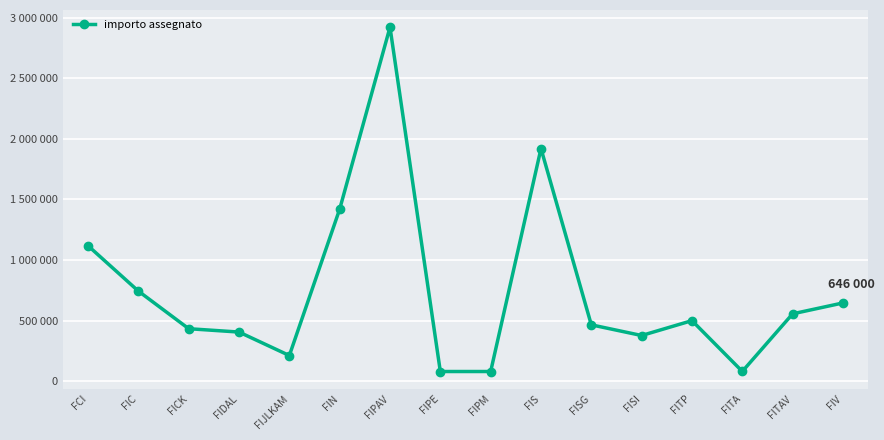

List the labels in order of value, smallest first.

FIPE, FIPM, FITA, FIJLKAM, FISI, FIDAL, FICK, FISG, FITP, FITAV, FIV, FIC, FCI, FIN, FIS, FIPAV